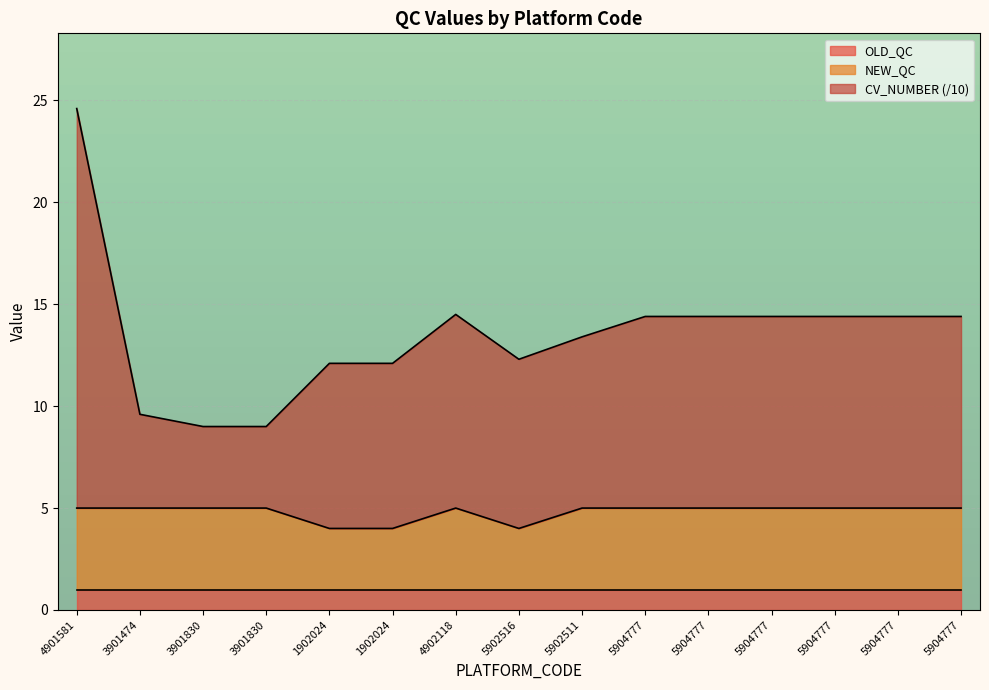

Where is the first local minimum for CV_NUMBER?

5902516